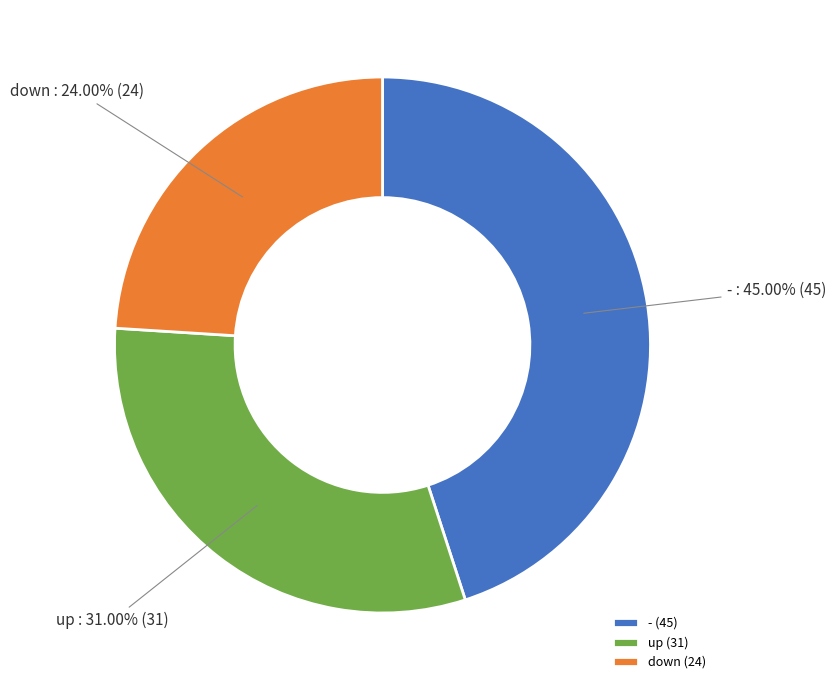

How many slices are in this pie chart?

3